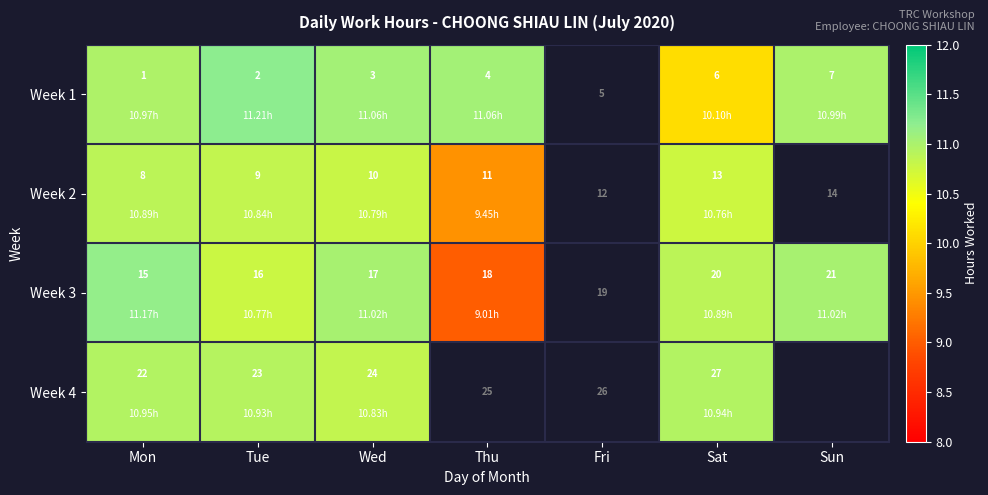

Which category has the lowest value across all series?

Thu